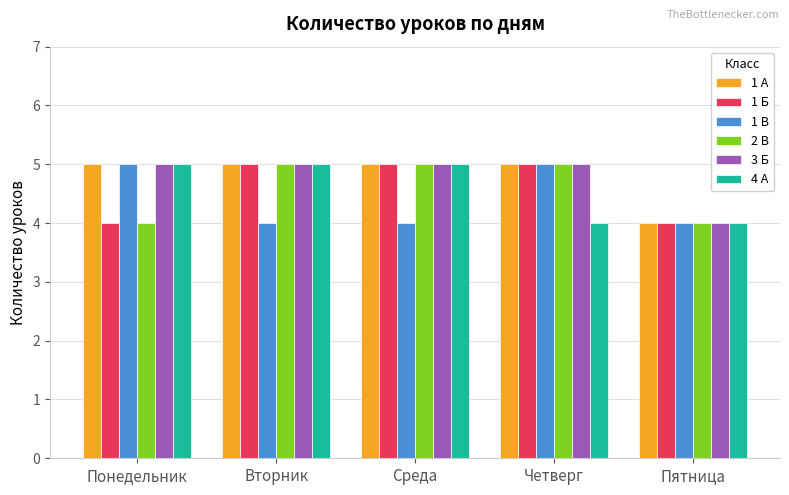

What is the sum of all 2 В values?

23